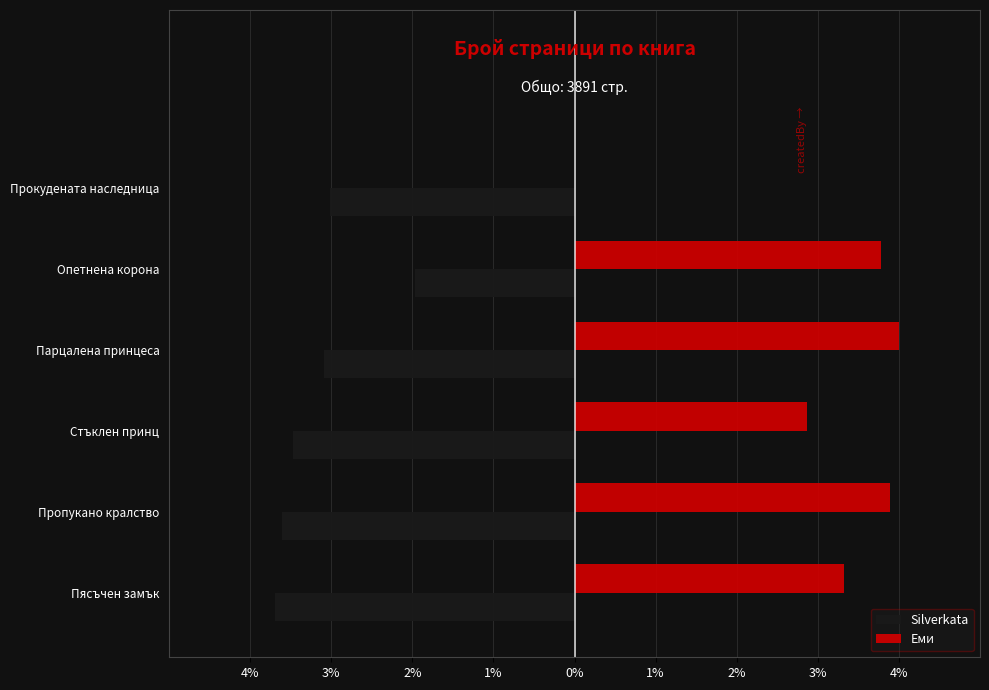

What are all the series names shown in the legend?

Silverkata, Еми